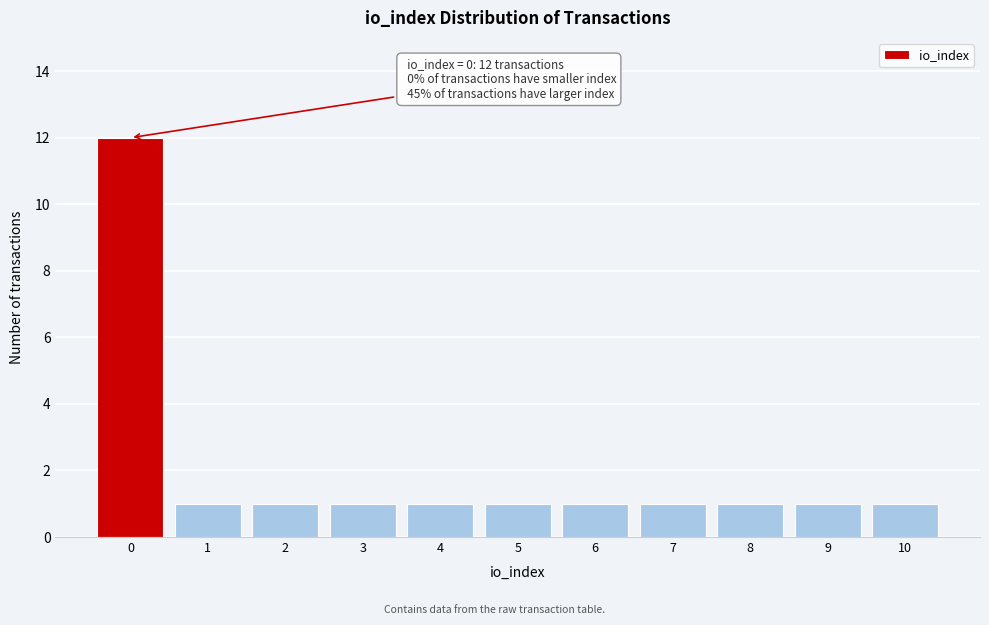

Reading left to right, what are all the values shown in this chart?

0=12	1=1	2=1	3=1	4=1	5=1	6=1	7=1	8=1	9=1	10=1